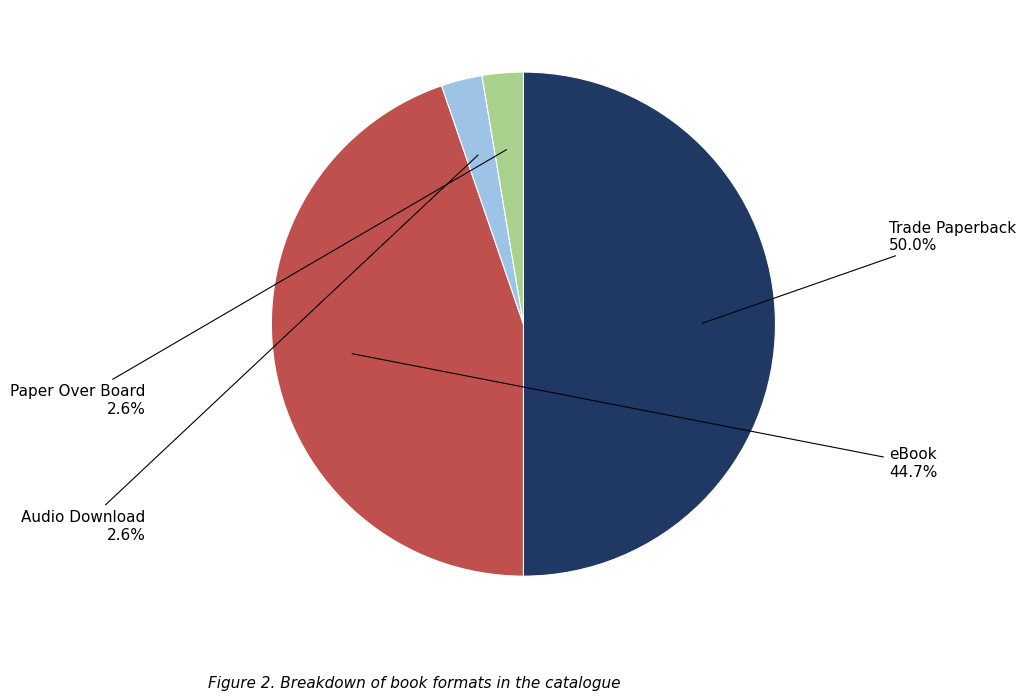

Count the number of slices in the pie.

4